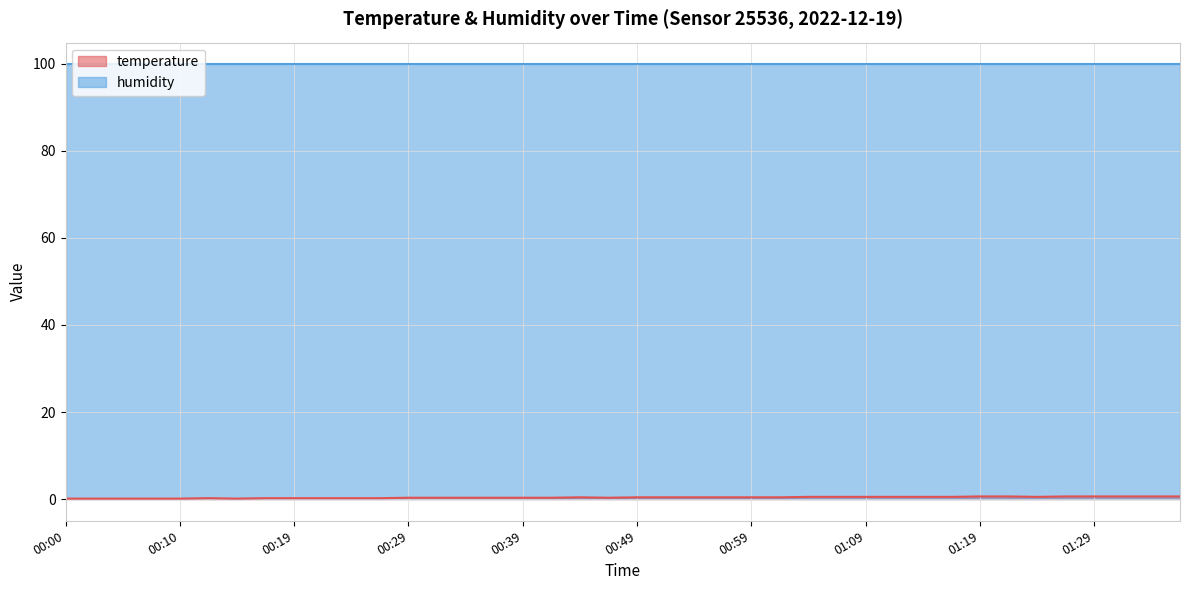

True or false: there are more than 0 points higher than both neighbors.

True